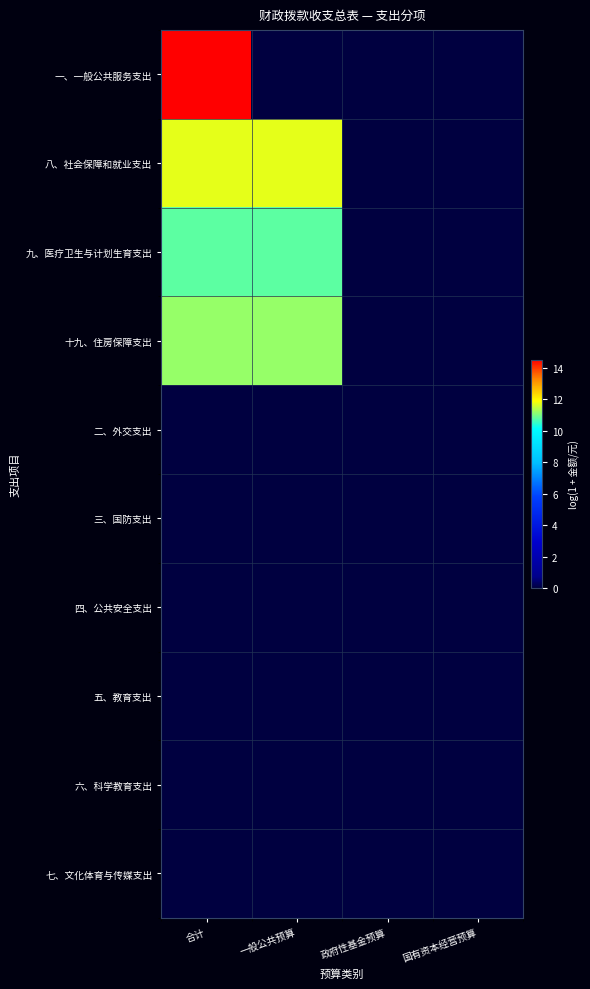

What is the maximum value shown in the chart?

14.5